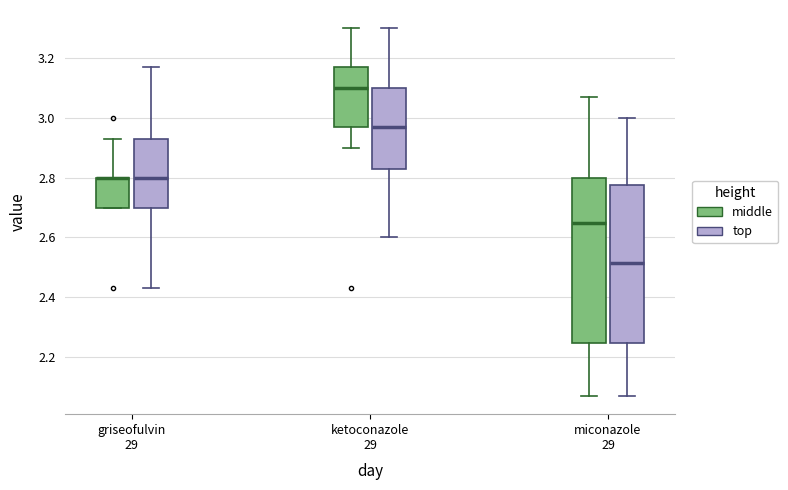

Where does the median line of the box for griseofulvin 29 (top) sit on the y-axis? The values are not printed on the chart, so give them approximately, as read against the axis.

2.80